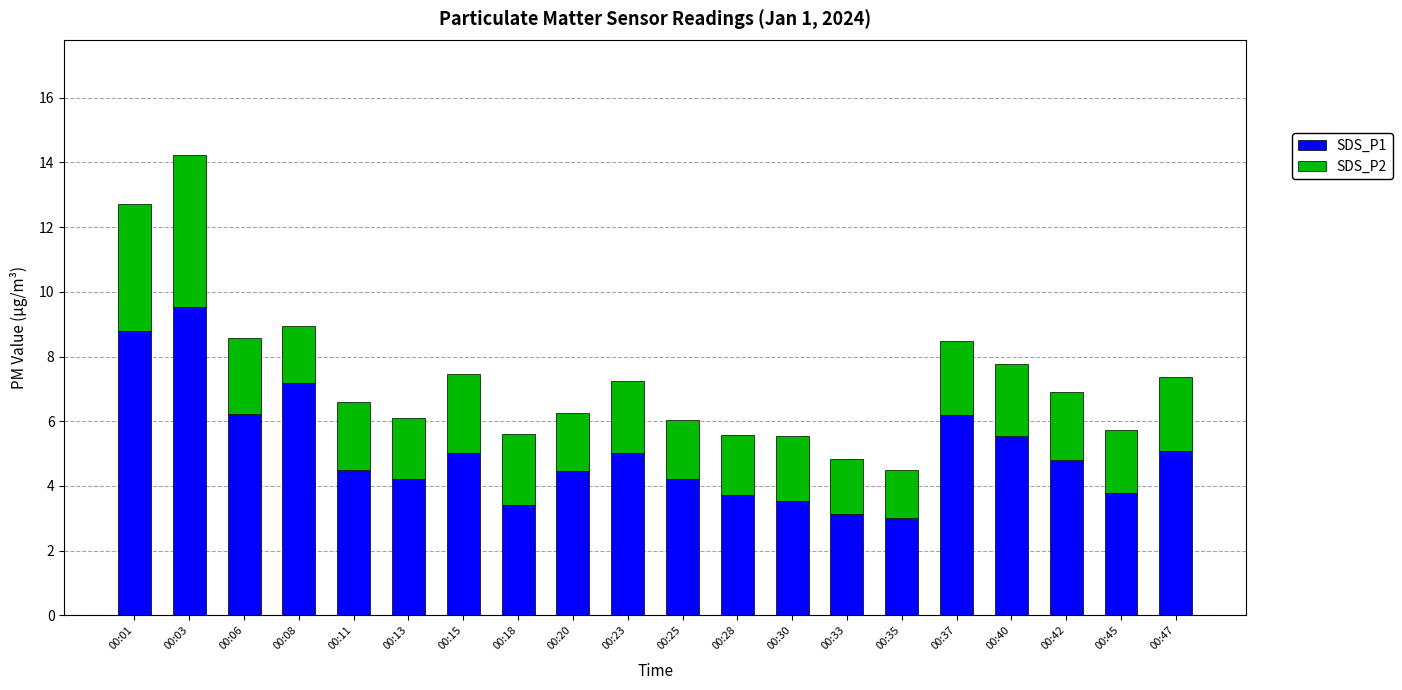

The SDS_P1 series shows 2.3 at 00:30. True or false?

False